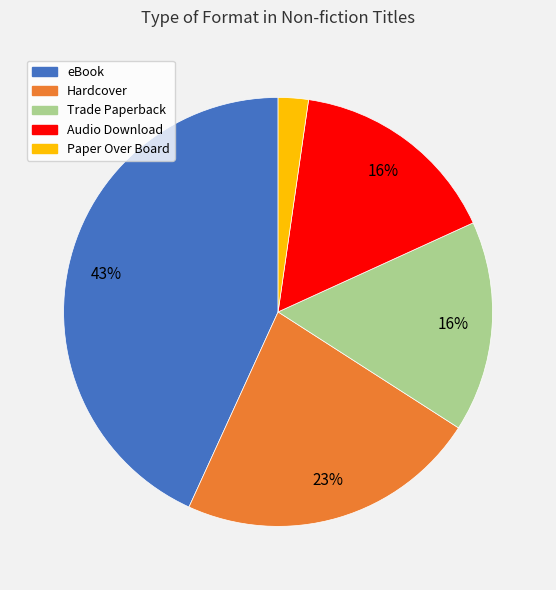

Count the number of slices in the pie.

5